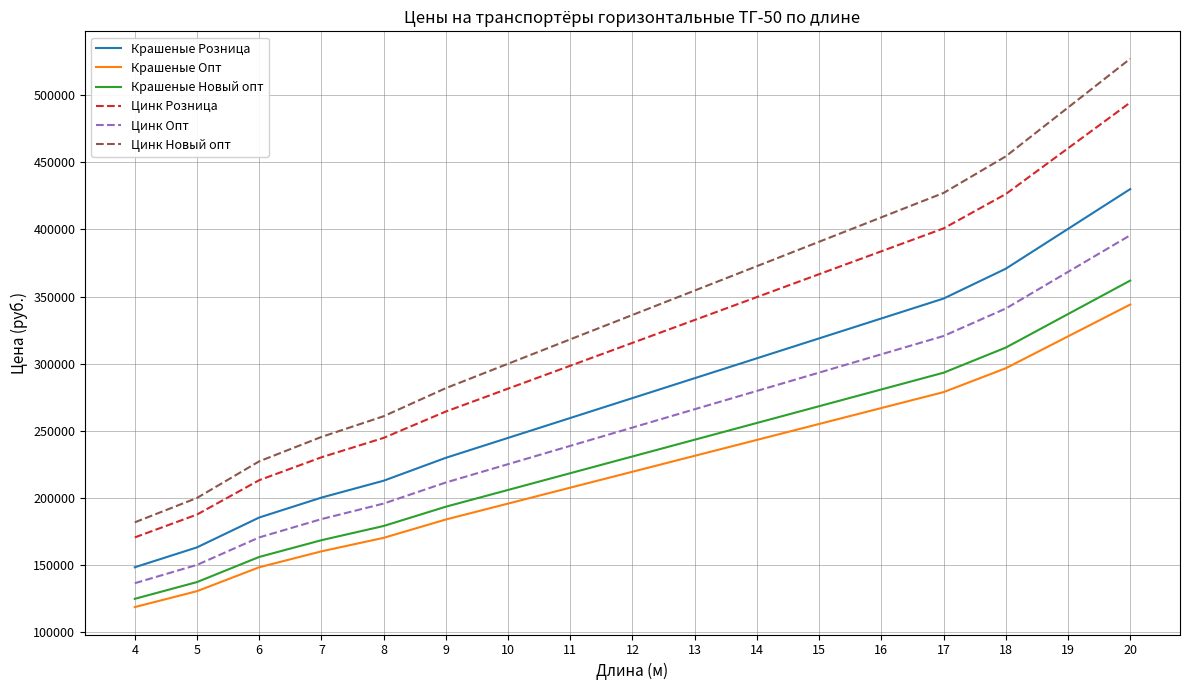

Which series has the largest total across all categories?

Цинк Новый опт